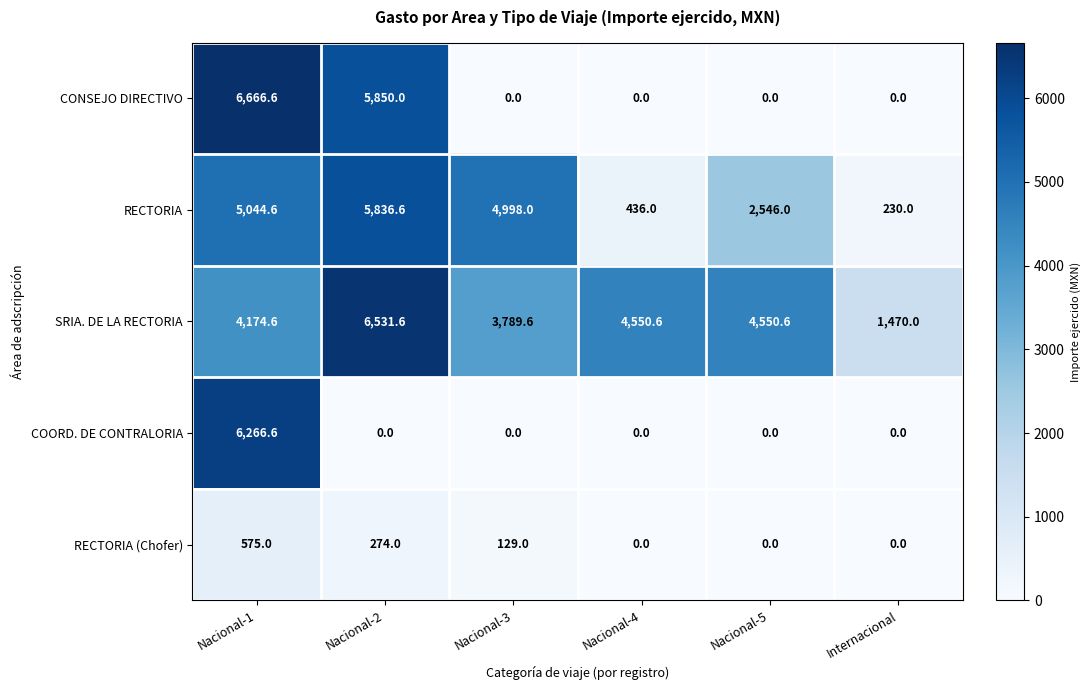

Reading left to right, list all the values displayed in this chart.

CONSEJO DIRECTIVO: 6666.6	5850.0	0.0	0.0	0.0	0.0
RECTORIA: 5044.6	5836.6	4998.0	436.0	2546.0	230.0
SRIA. DE LA RECTORIA: 4174.6	6531.6	3789.6	4550.6	4550.6	1470.0
COORD. DE CONTRALORIA: 6266.6	0.0	0.0	0.0	0.0	0.0
RECTORIA (Chofer): 575.0	274.0	129.0	0.0	0.0	0.0